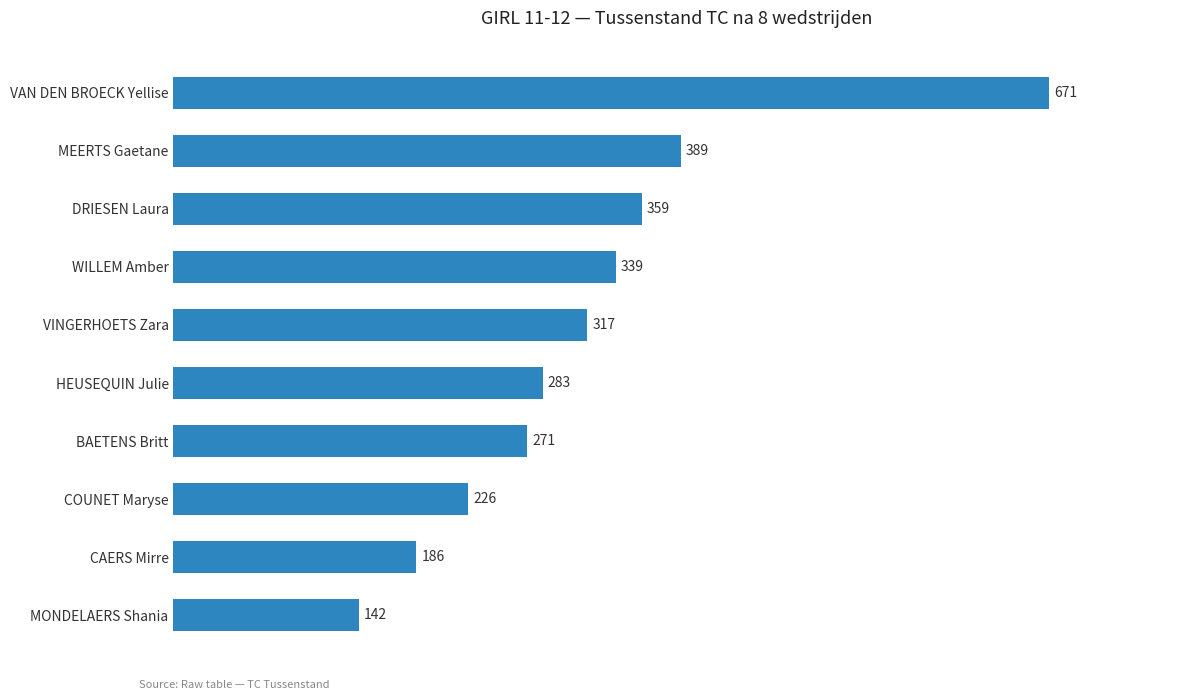

What is the smallest value displayed?

142